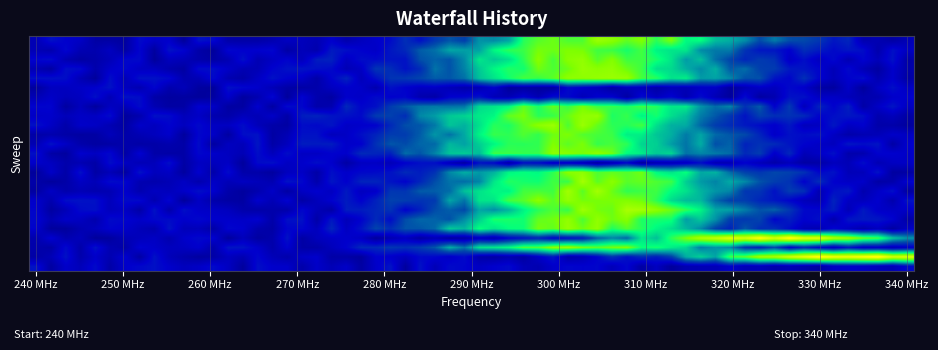

What is the greatest value displayed?

12.2